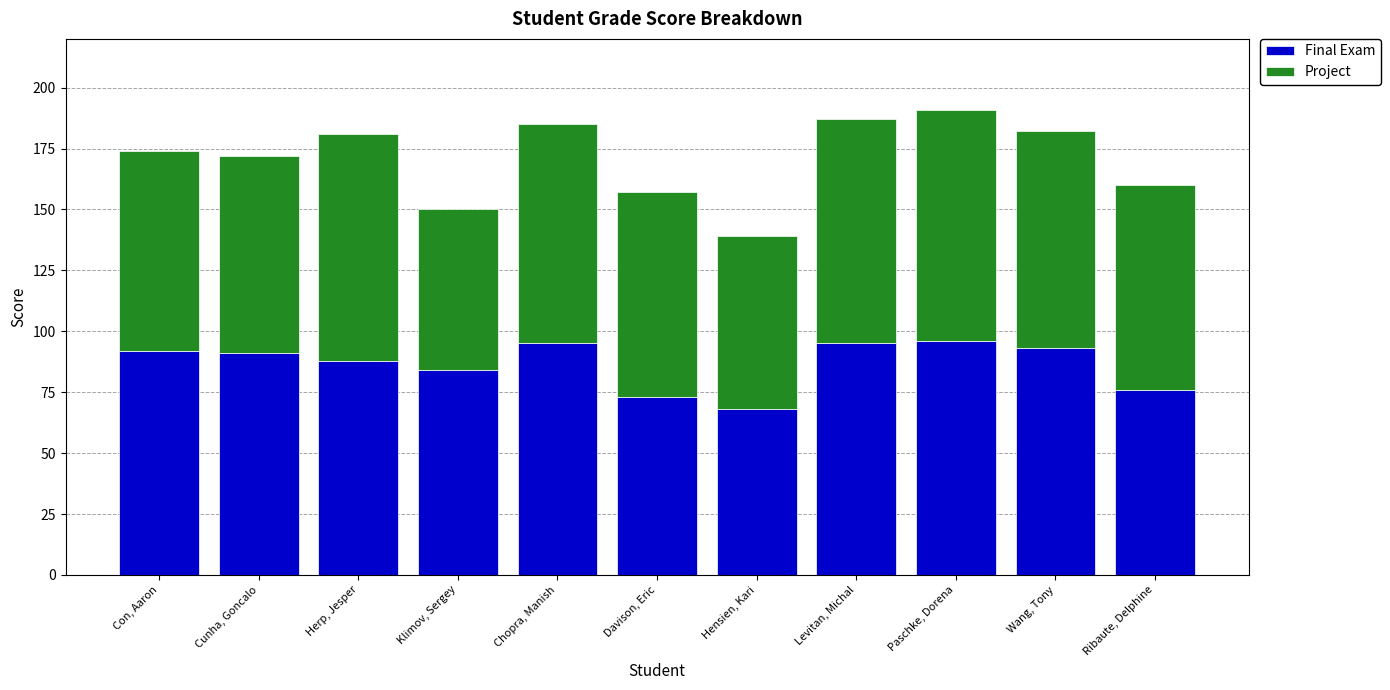

Reading right to left, list the values for the Final Exam series.

Ribaute, Delphine=76	Wang, Tony=93	Paschke, Dorena=96	Levitan, Michal=95	Hensien, Kari=68	Davison, Eric=73	Chopra, Manish=95	Klimov, Sergey=84	Herp, Jesper=88	Cunha, Goncalo=91	Con, Aaron=92